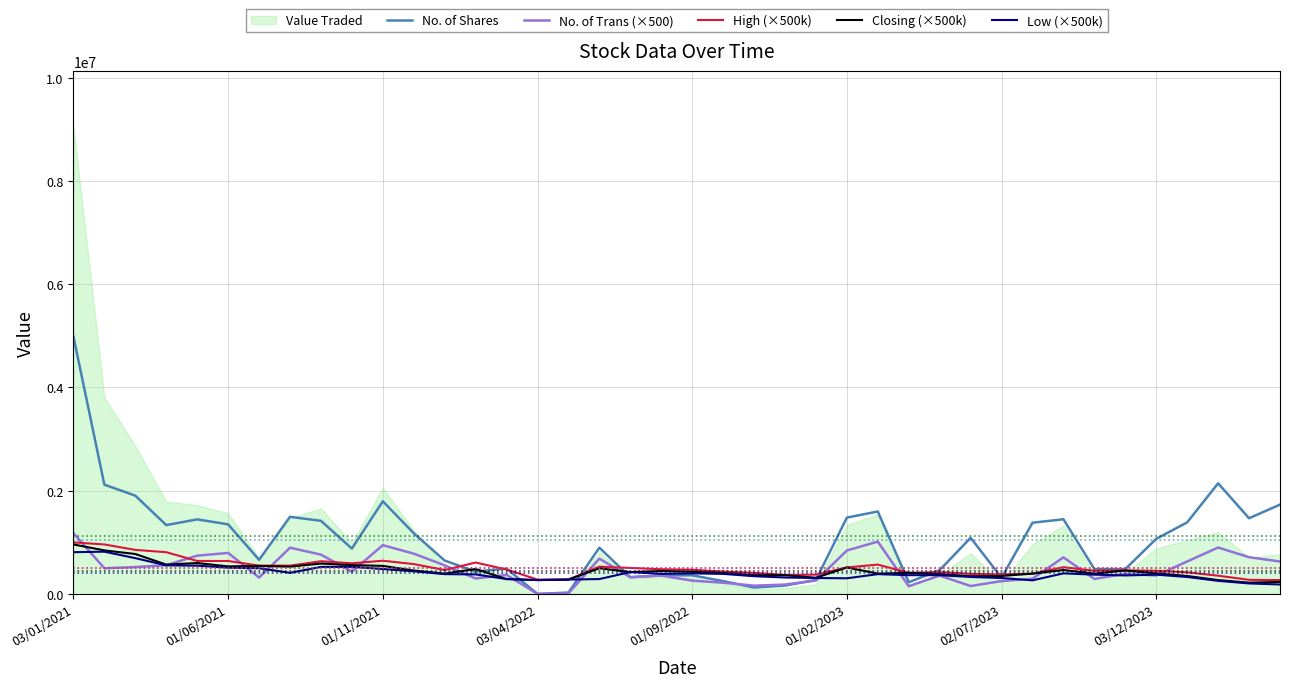

At which category is the sum across all series the highest?

03/01/2021